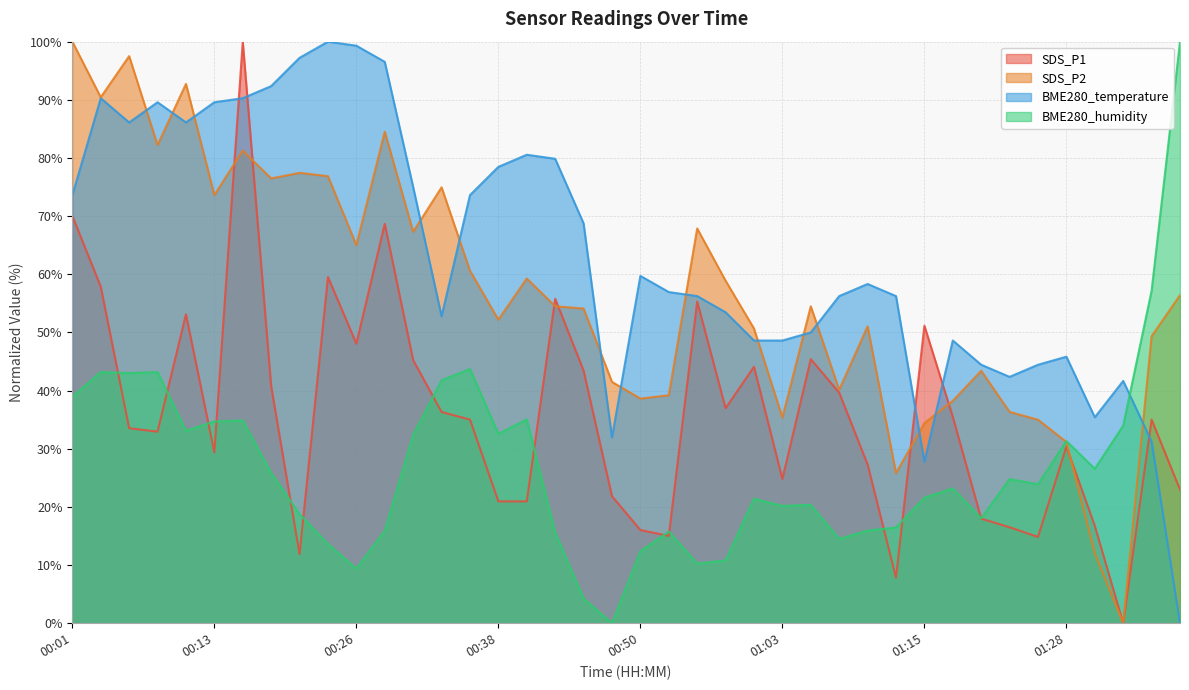

List the labels in order of BME280_humidity value, largest first.

01:37, 01:35, 00:36, 00:04, 00:08, 00:06, 00:33, 00:01, 00:41, 00:16, 00:13, 01:33, 00:11, 00:38, 00:31, 01:28, 01:30, 00:18, 01:23, 01:25, 01:18, 01:15, 01:01, 01:06, 01:03, 00:21, 01:20, 01:13, 00:28, 01:10, 00:53, 00:43, 01:08, 00:23, 00:50, 00:58, 00:56, 00:26, 00:45, 00:48